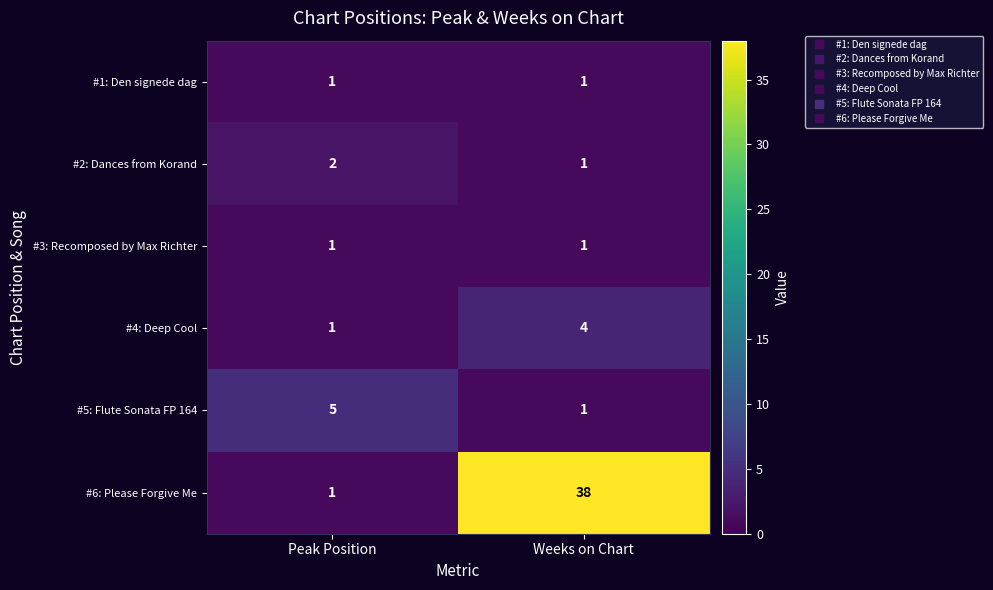

The value of #3: Recomposed by Max Richter at Weeks on Chart is 0. True or false?

False